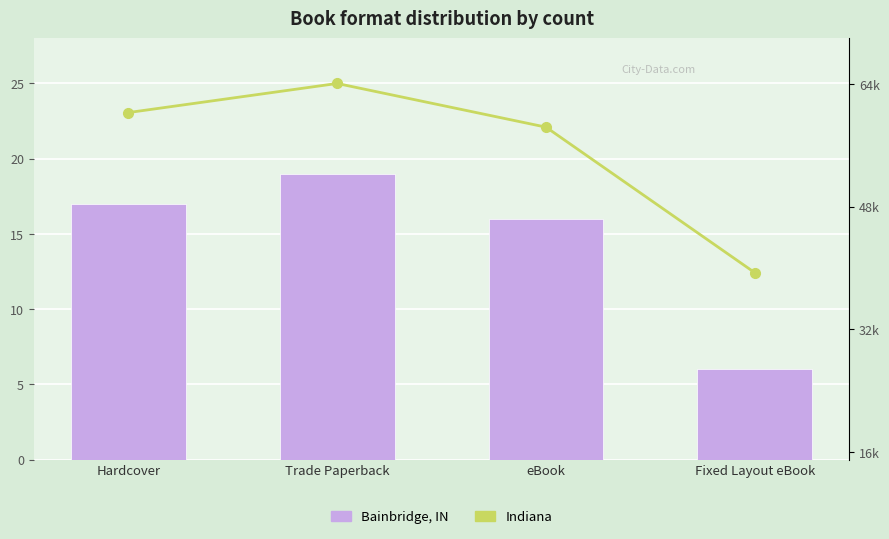

What is the total value across all series at Trade Paperback?

64119